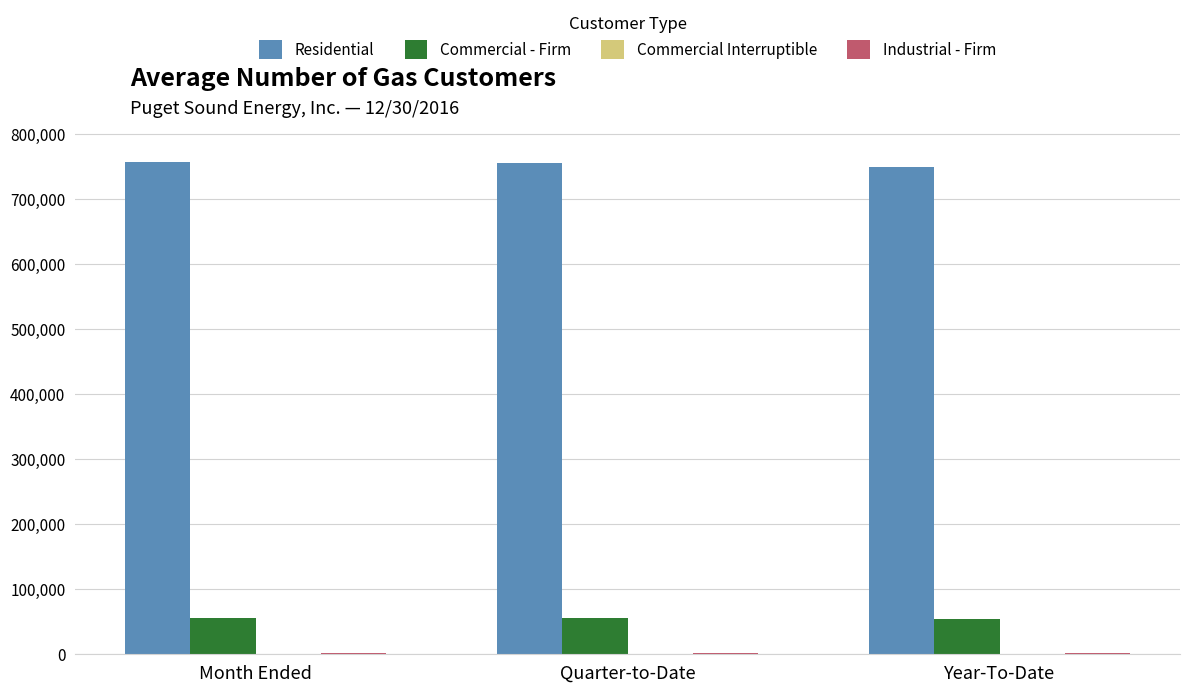

The Commercial - Firm series shows 83849 at Month Ended. True or false?

False